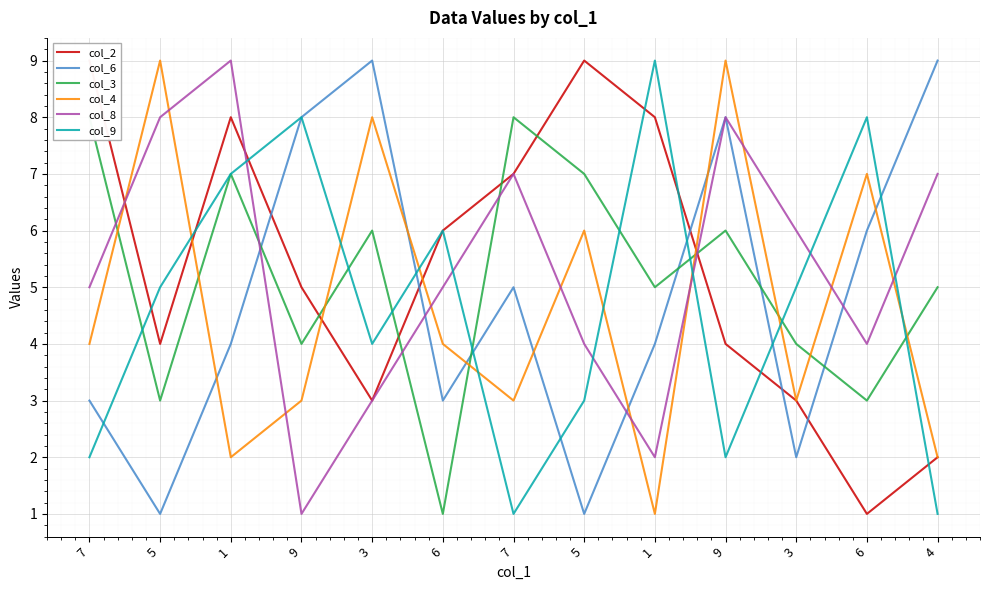

What are all the series names shown in the legend?

col_2, col_6, col_3, col_4, col_8, col_9